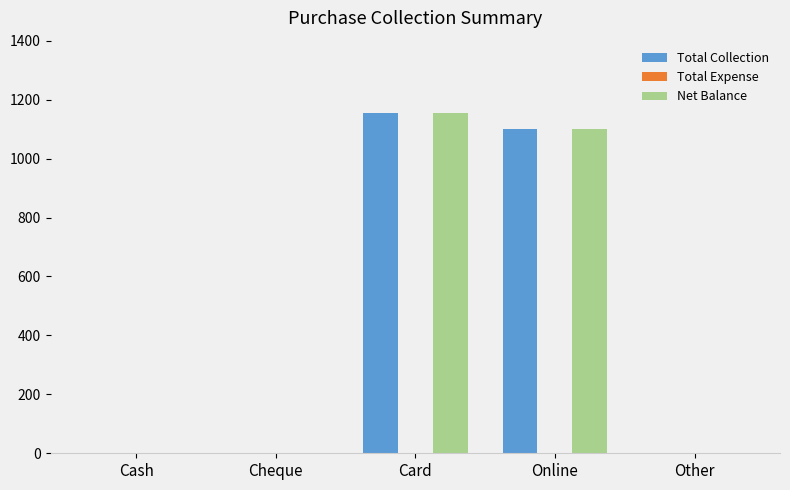

Is it true that Net Balance equals 423.9 at Cash?

False